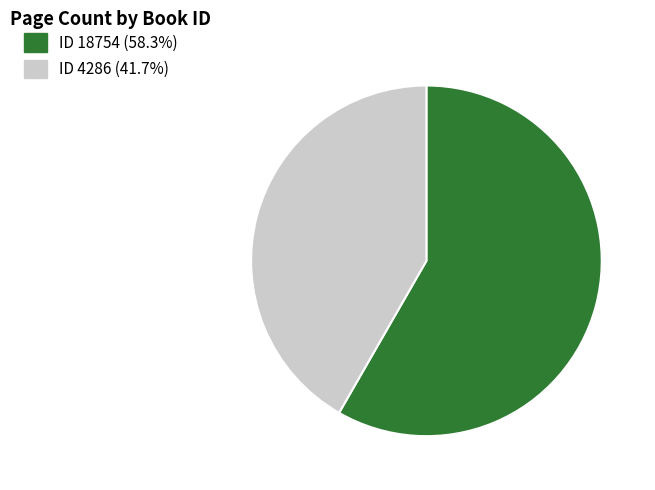

Is there a majority slice in this chart?

Yes